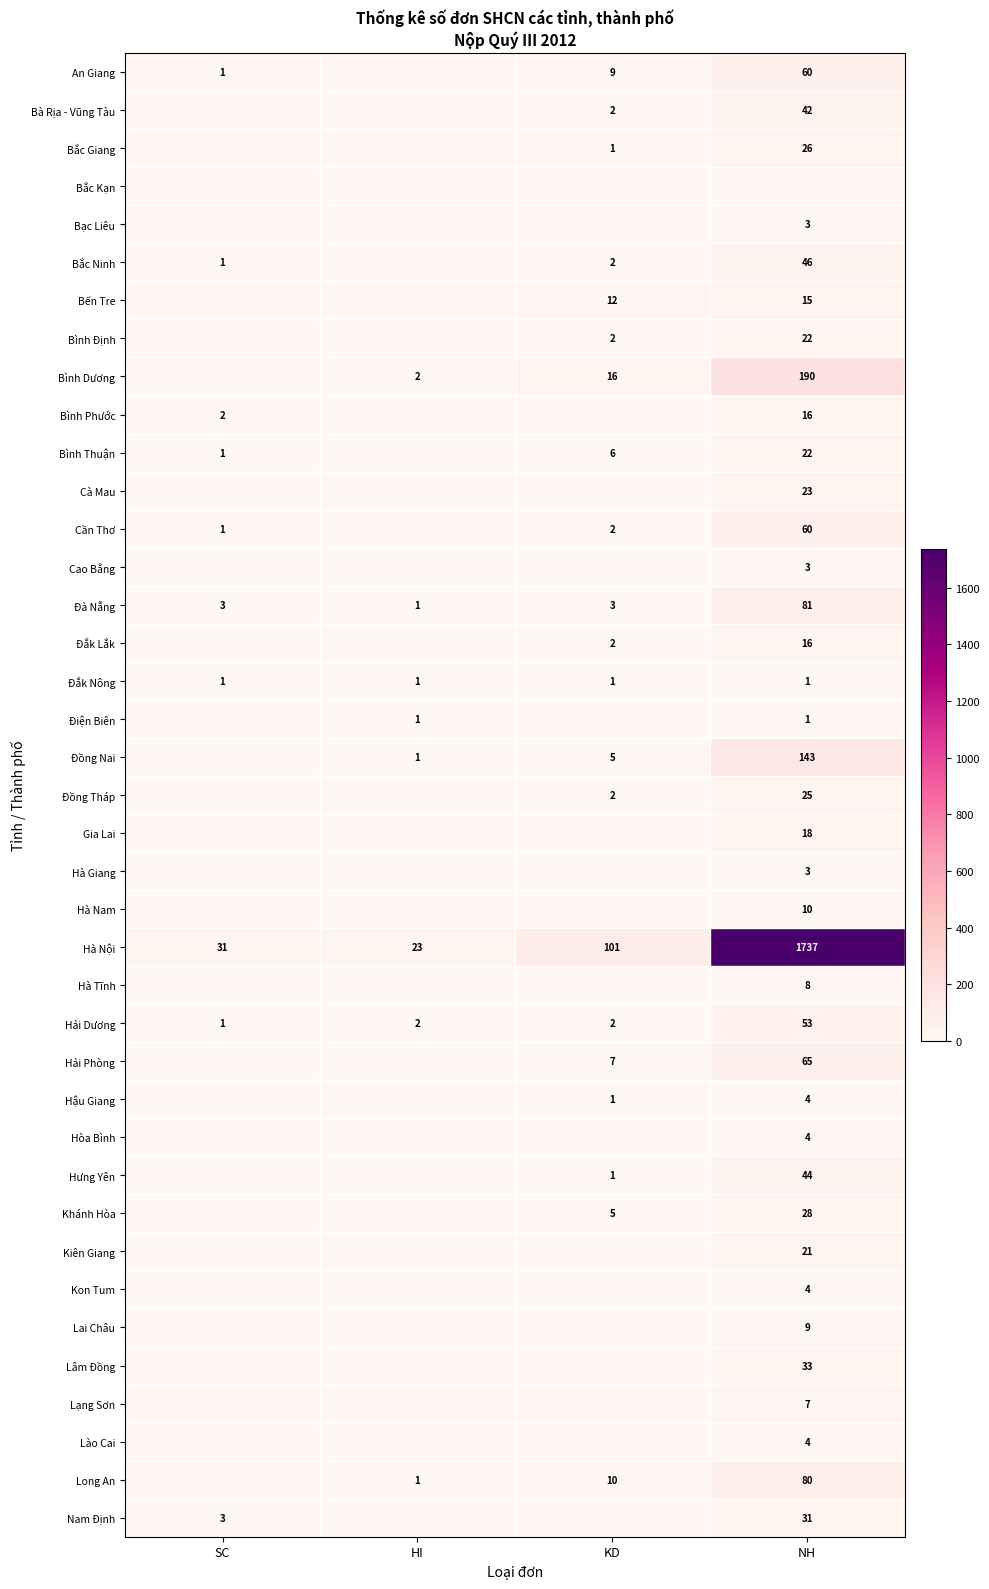

What is the sum of the Bình Thuận values at KD and SC?

7